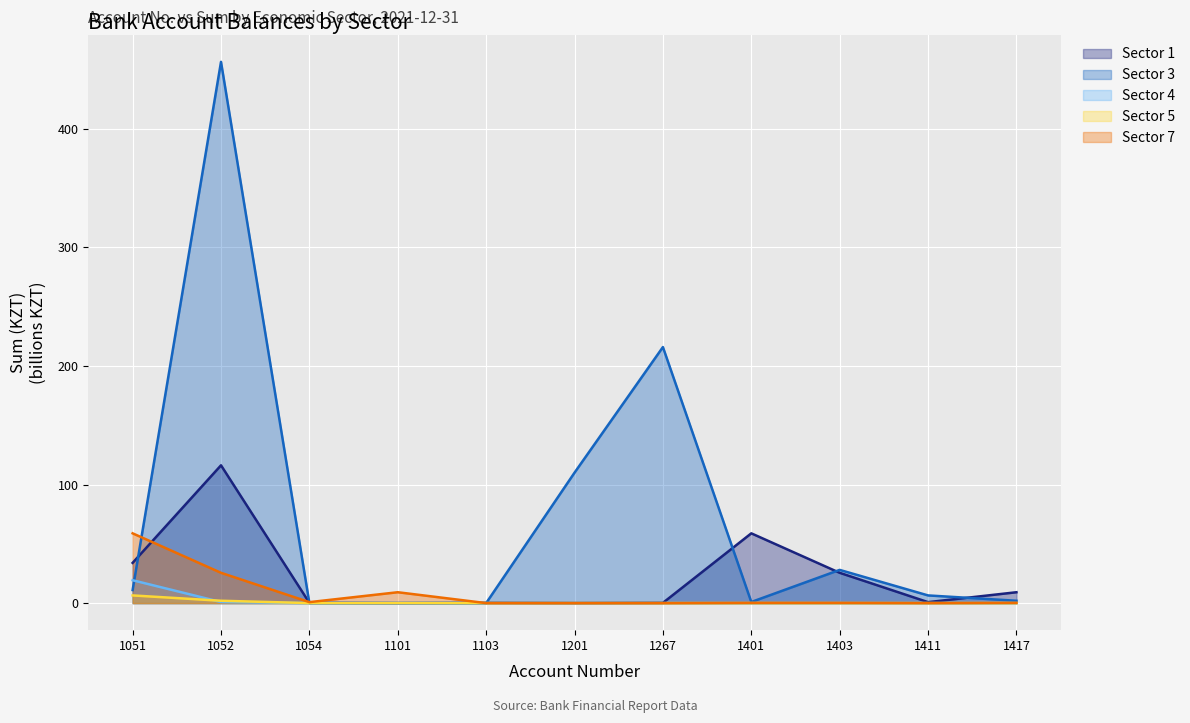

True or false: Sector 5 and Sector 7 intersect in this chart.

False